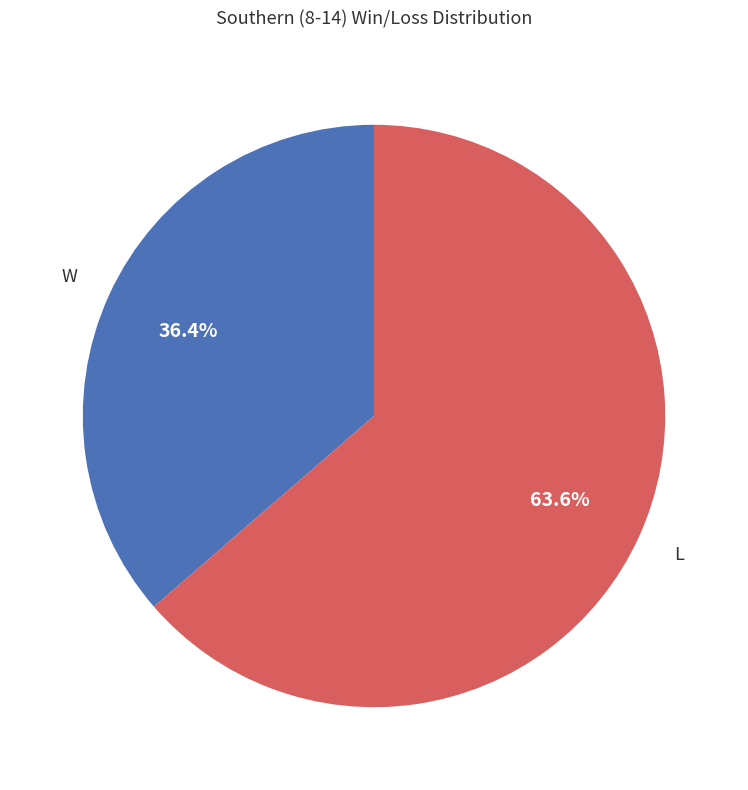

Count the number of slices in the pie.

2